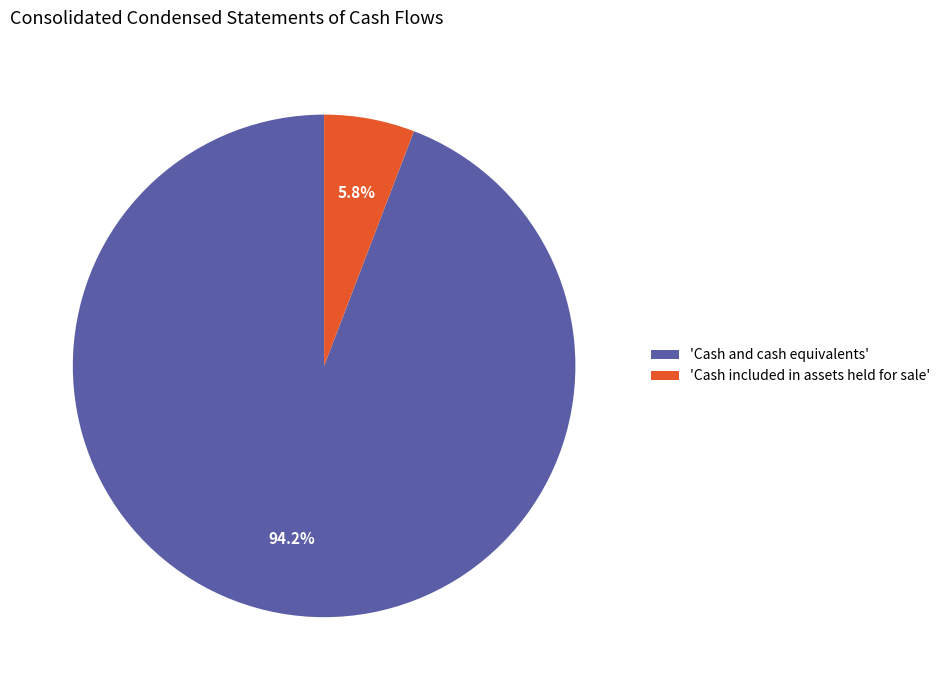

Rank the categories by value from lowest to highest.

'Cash included in assets held for sale', 'Cash and cash equivalents'